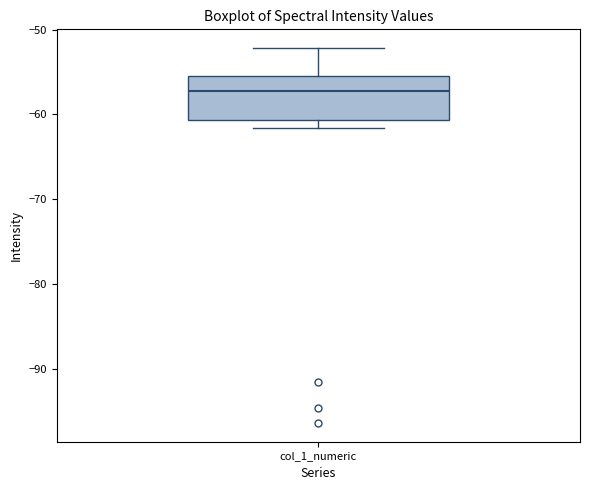

Transcribe this box plot: give where the median line is, the range the box spans, and where the two whiskers end, as read against the y-axis. The values are not printed on the chart, so give them approximately, as read against the axis.

median -57, box -61 to -55, whiskers -62 to -52